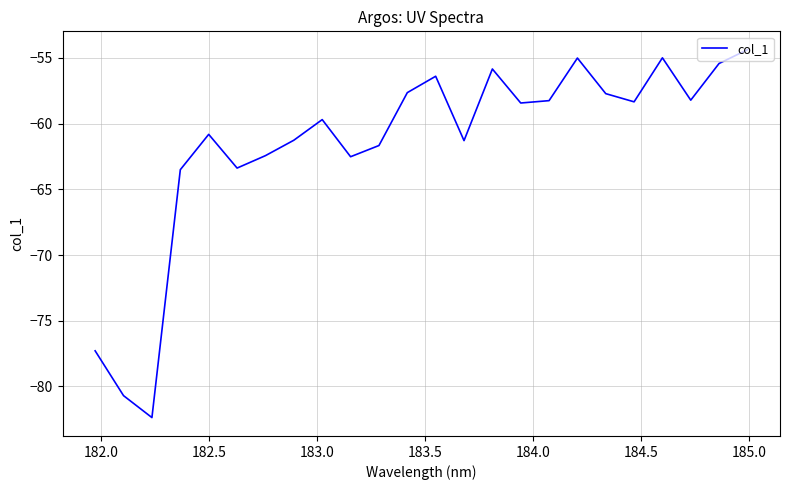

How many lines are shown in the chart?

1